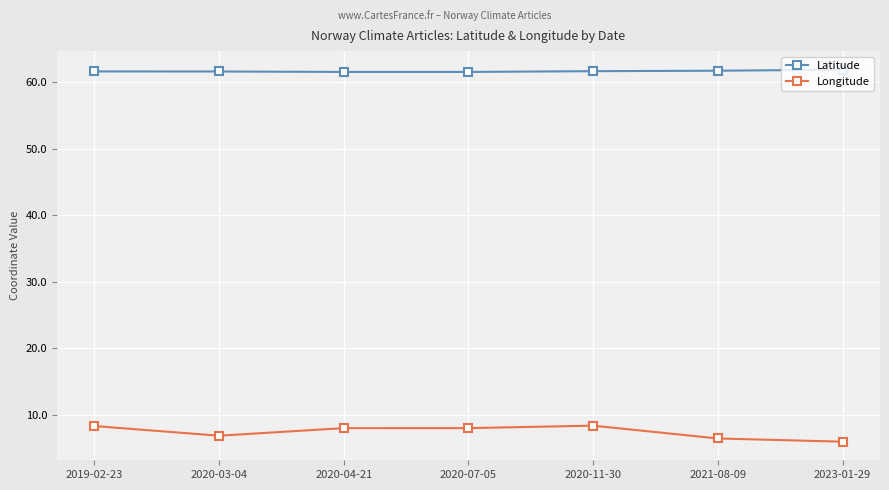

What is the difference between the Longitude values at 2020-07-05 and 2023-01-29?

2.0